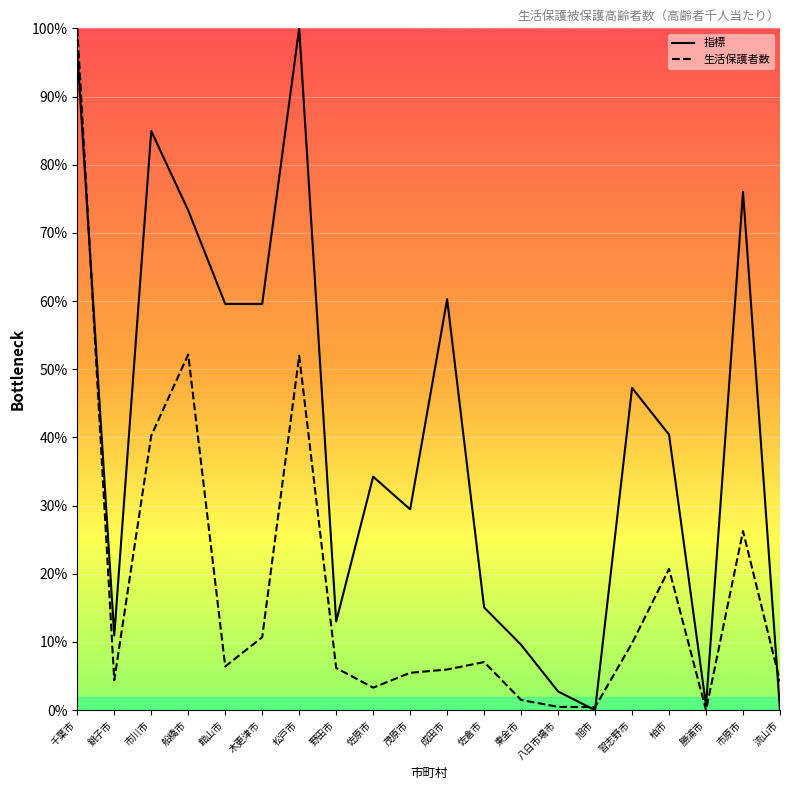

What is the spread (max minus min) of values at 松戸市?

48.0